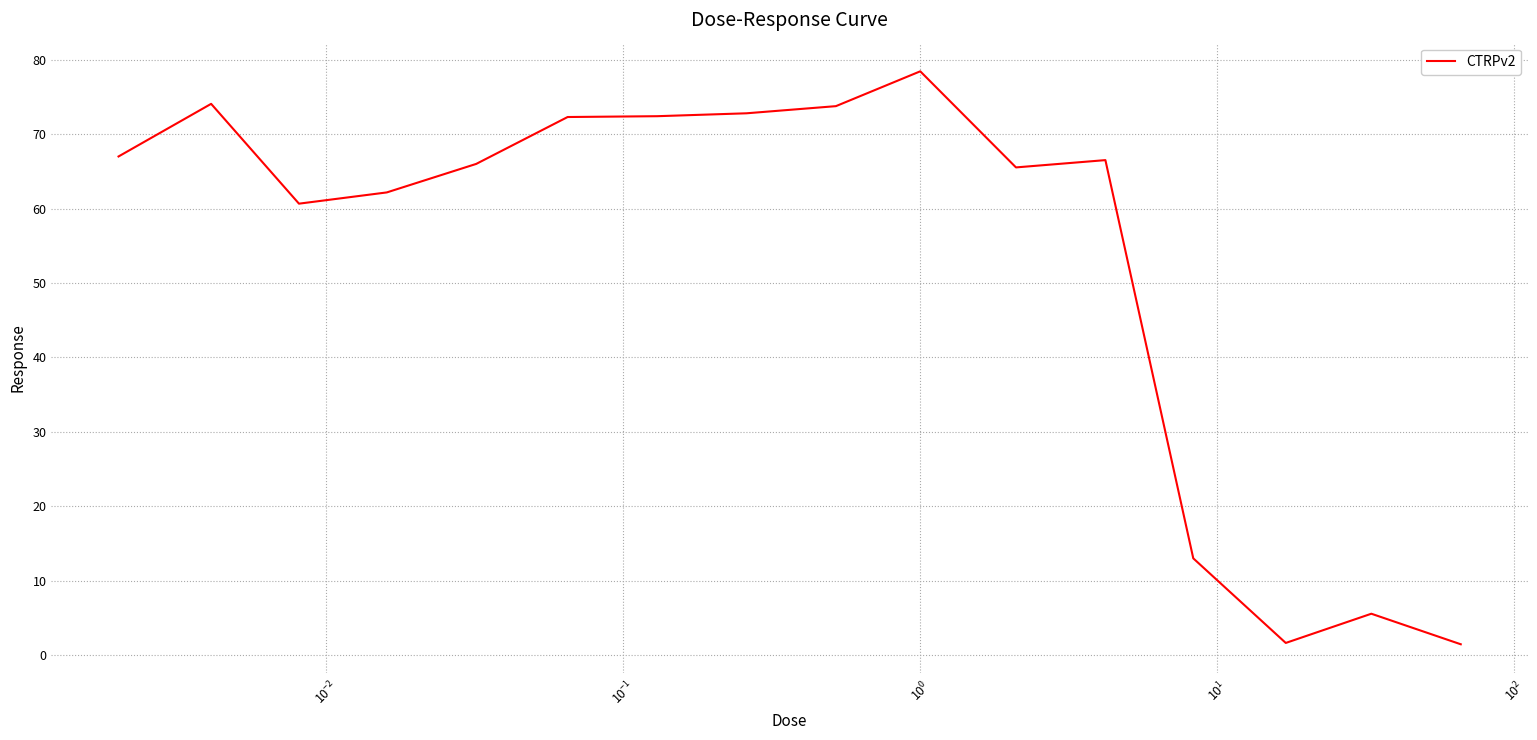

What is the maximum value shown in the chart?

78.4